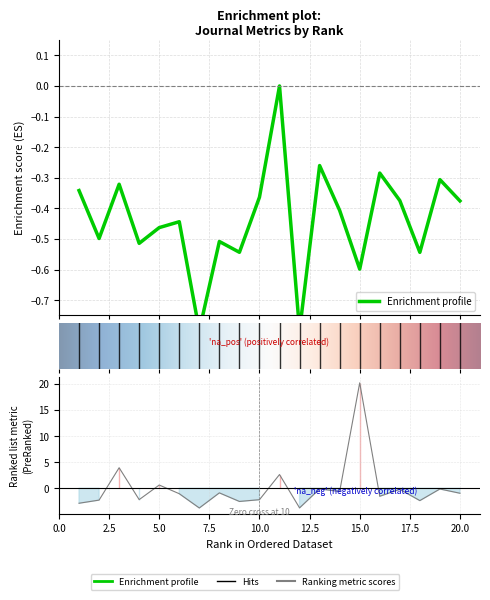

Is the value of Total Docs. (2008) at 9 greater than the value of Ref. / Doc. at 17?

No